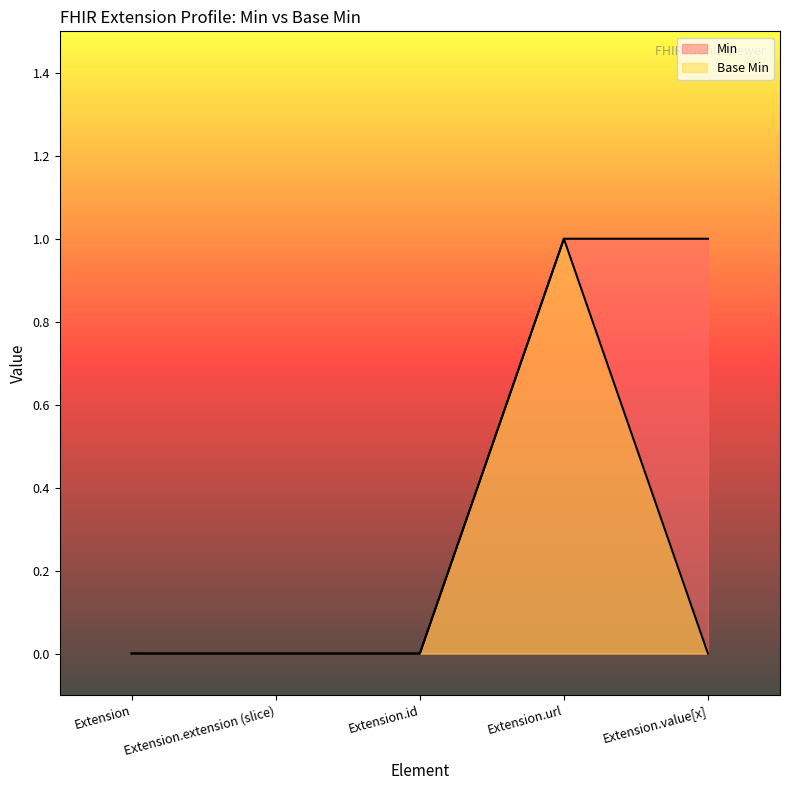

What is the label of the 5th point from the right?

Extension